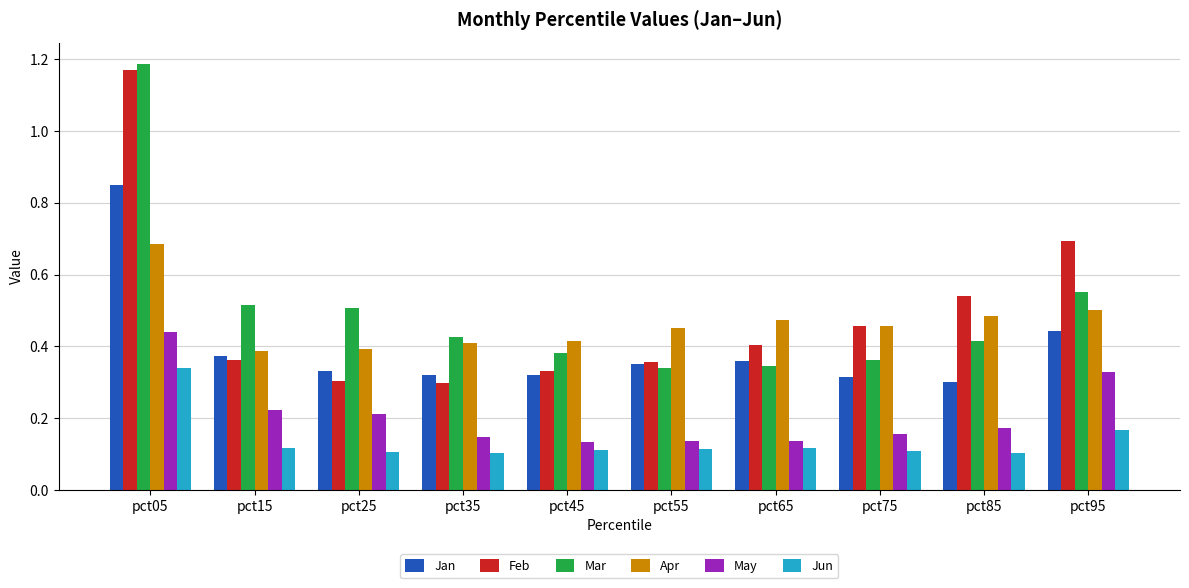

What are all the series names shown in the legend?

Jan, Feb, Mar, Apr, May, Jun